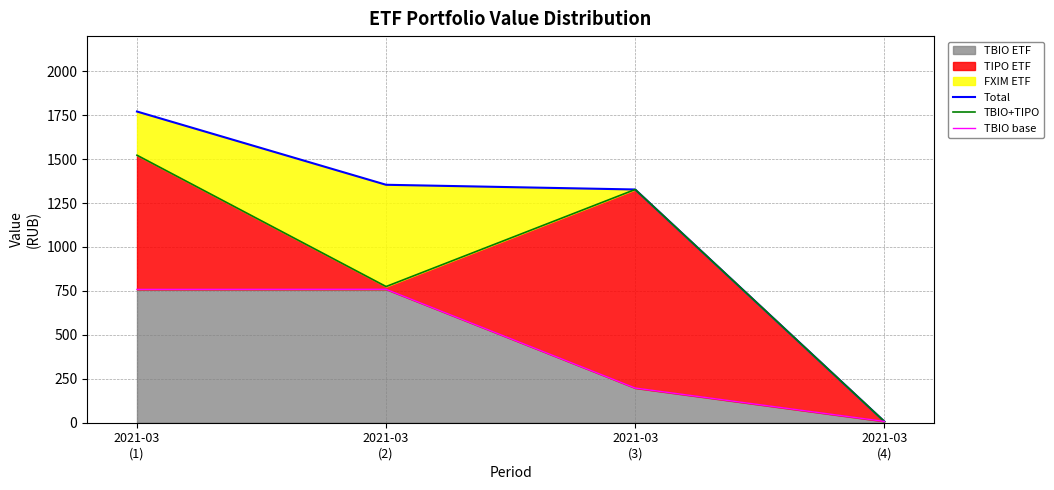

Reading right to left, list all the values displayed in this chart.

Total: 2021-03
(4)=7.4	2021-03
(3)=1327.2	2021-03
(2)=1354.0	2021-03
(1)=1770.9
TBIO+TIPO: 2021-03
(4)=7.4	2021-03
(3)=1327.2	2021-03
(2)=774.9	2021-03
(1)=1522.2
TBIO base: 2021-03
(4)=7.4	2021-03
(3)=197.3	2021-03
(2)=759.3	2021-03
(1)=758.5